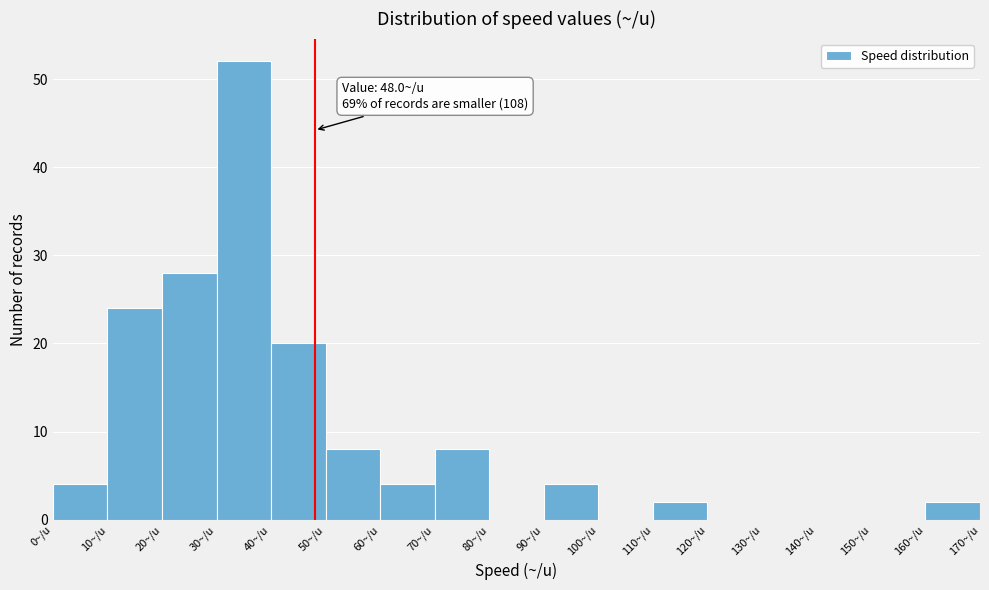

Over which range of the x-axis is the bar tallest?

30 to 40